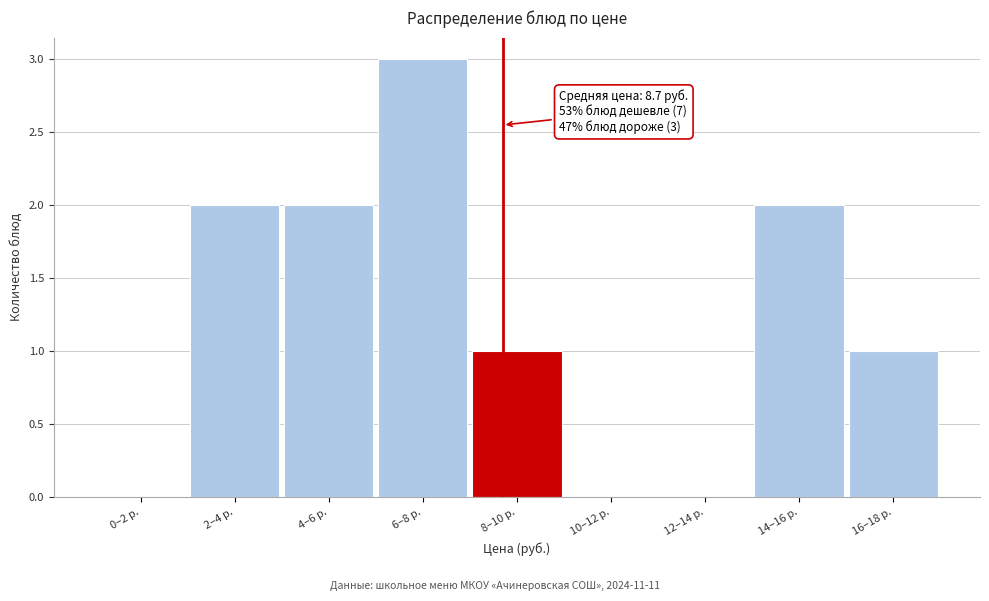

Reading left to right, what are all the values shown in this chart?

0–2 р.=0	2–4 р.=2	4–6 р.=2	6–8 р.=3	8–10 р.=1	10–12 р.=0	12–14 р.=0	14–16 р.=2	16–18 р.=1